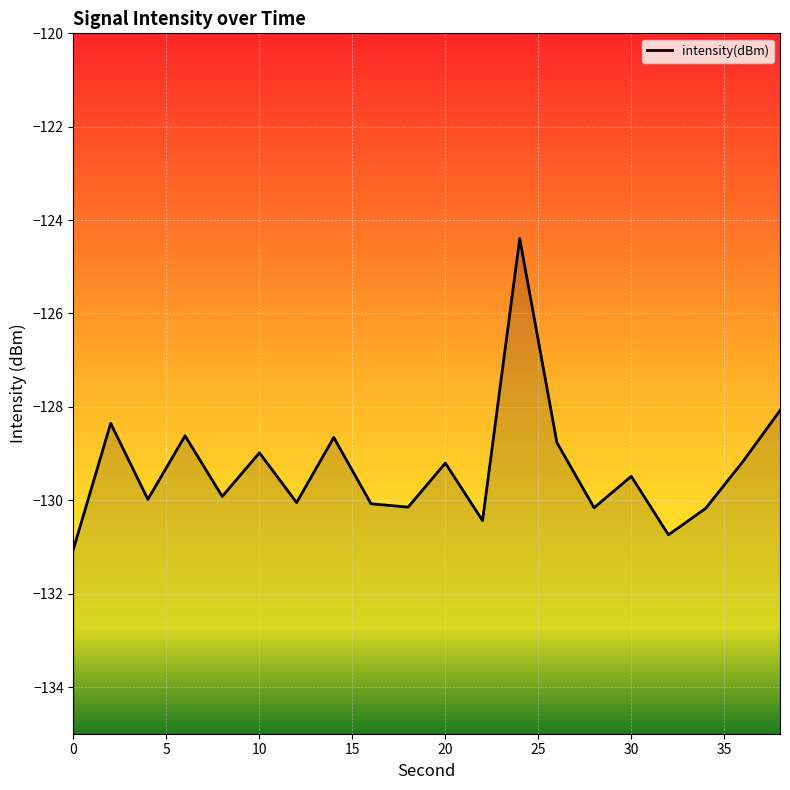

What is the difference between the values at 13 and 12?

4.4